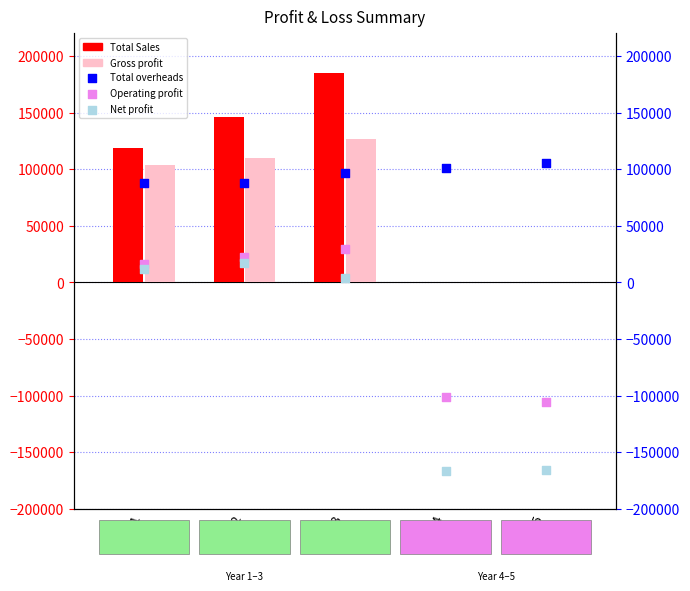

Which series reaches the minimum Y coordinate?

Net profit